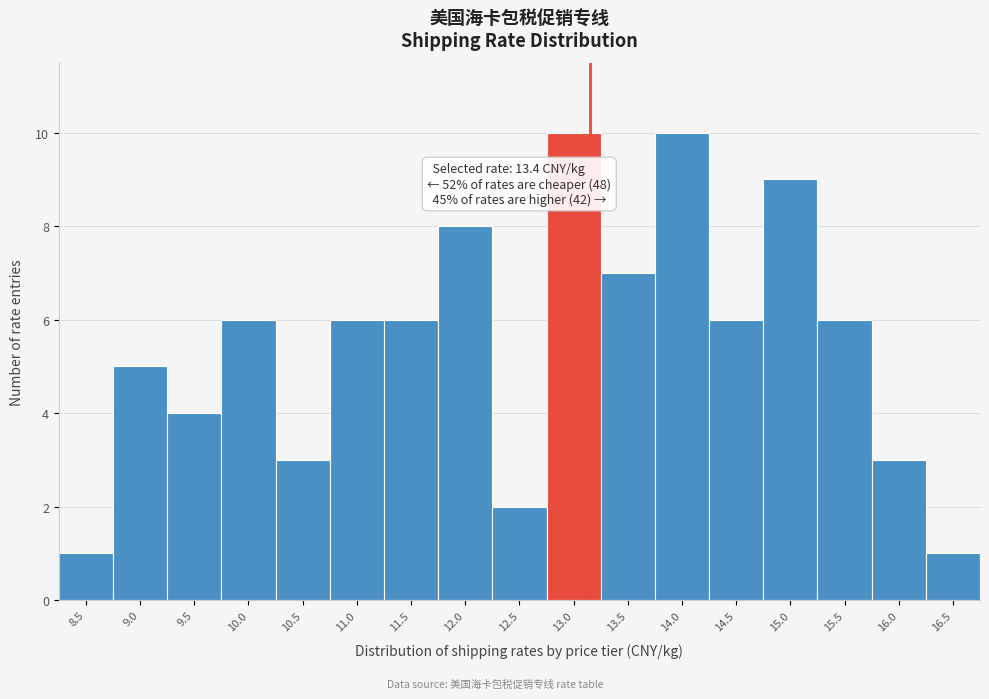

Reading right to left, what are all the values shown in this chart?

16.5=1	16.0=3	15.5=6	15.0=9	14.5=6	14.0=10	13.5=7	13.0=10	12.5=2	12.0=8	11.5=6	11.0=6	10.5=3	10.0=6	9.5=4	9.0=5	8.5=1